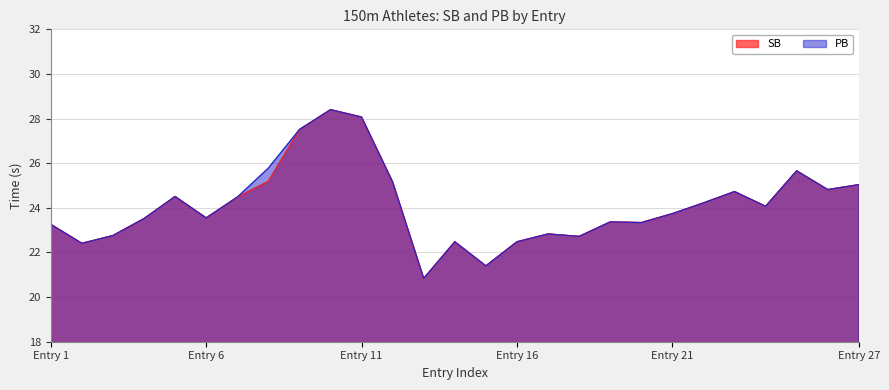

At which label does SB first exceed 23?

Entry 1